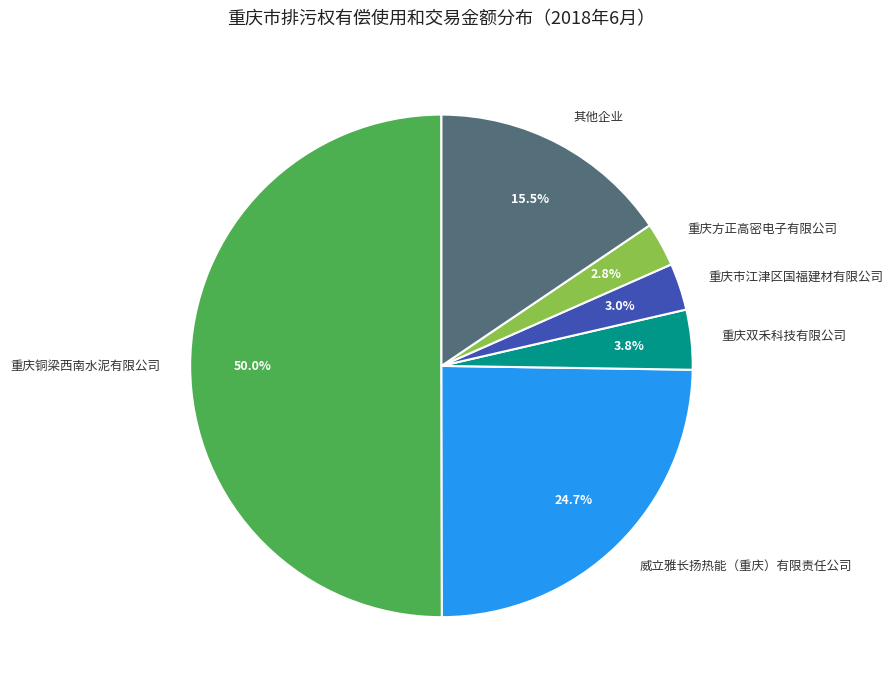

Which category has the biggest portion of the pie?

重庆铜梁西南水泥有限公司